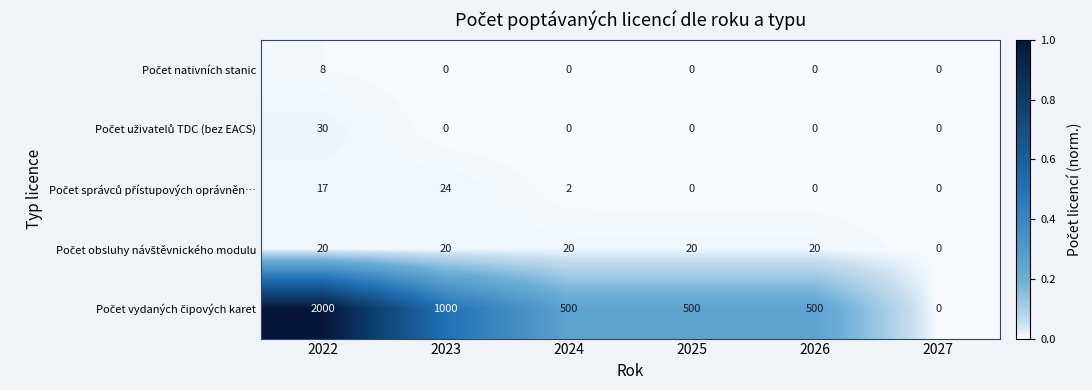

At how many categories does at least one series exceed 604?

2